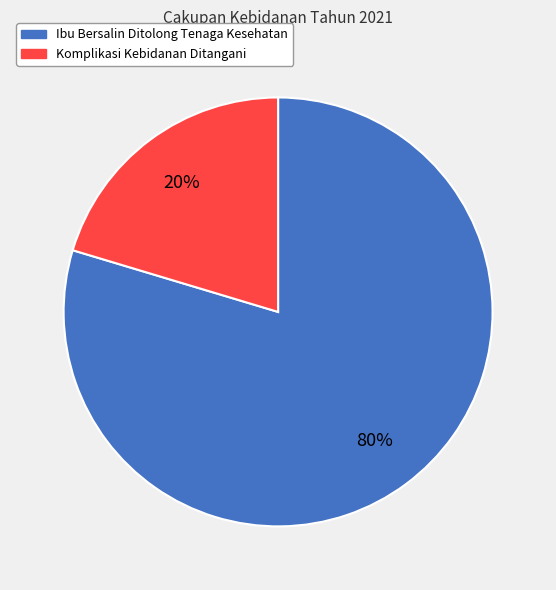

Does Ibu Bersalin Ditolong Tenaga Kesehatan account for over 50% of the chart?

Yes